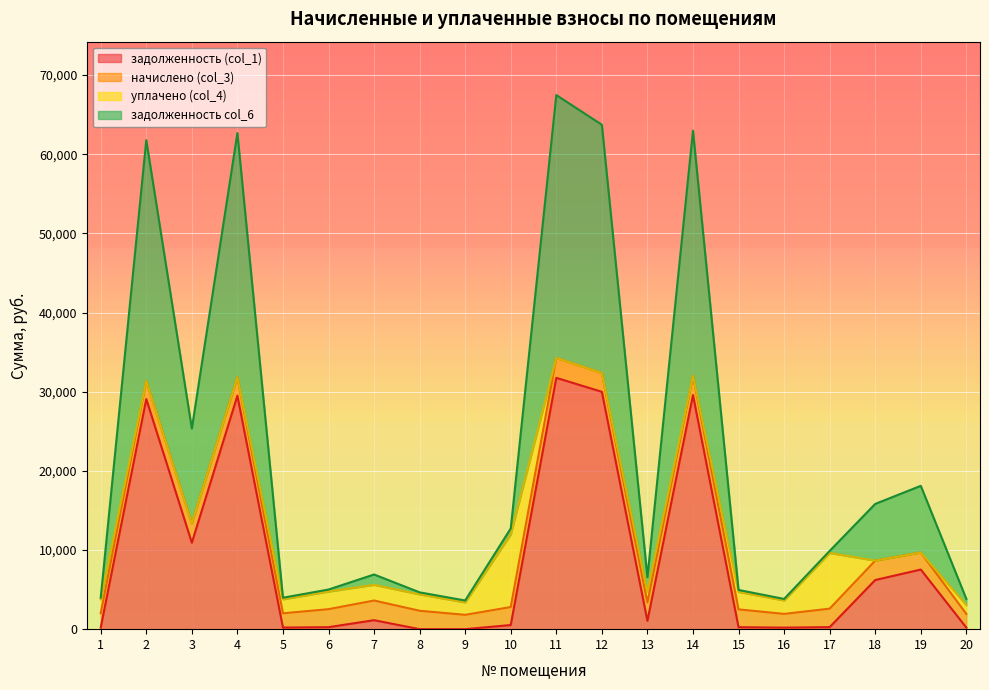

How many lines are shown in the chart?

4